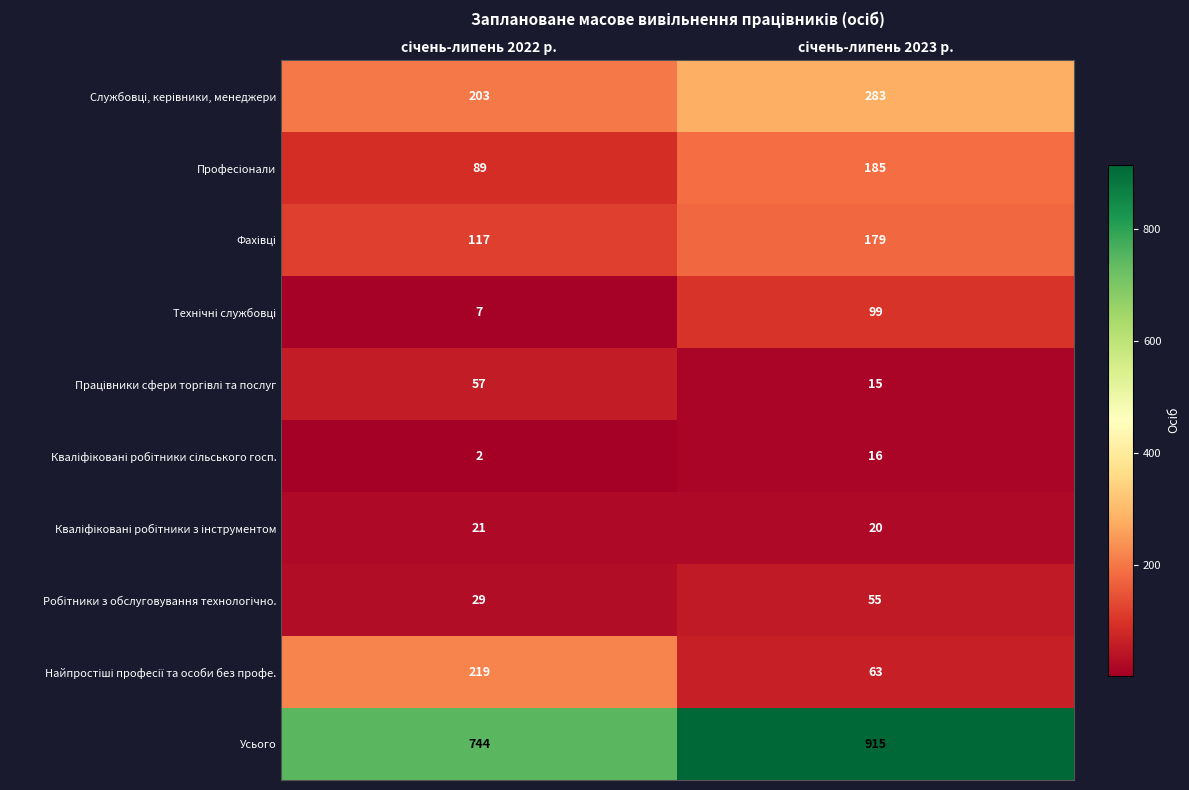

Which series has the widest spread of values?

Усього